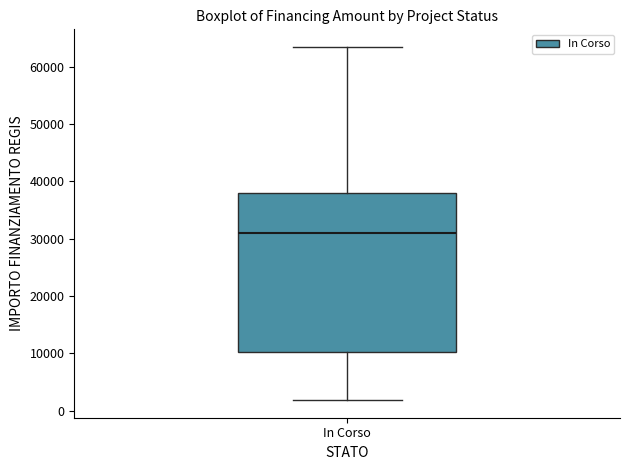

Read this box plot against the y-axis: the position of the median line, the range covered by the box, and the ends of both whiskers. The values are not printed on the chart, so give them approximately, as read against the axis.

median 31000, box 10000 to 38000, whiskers 2000 to 63000